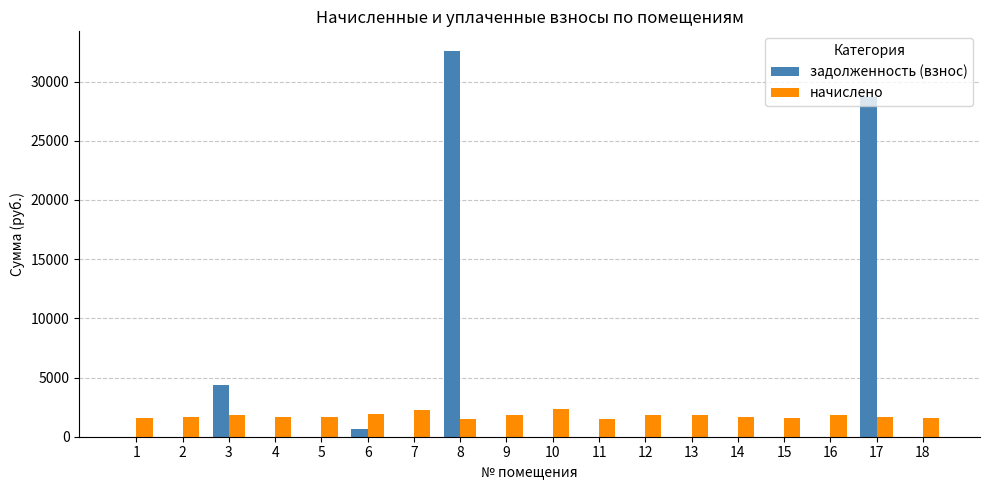

Which series has the largest total across all categories?

задолженность (взнос)